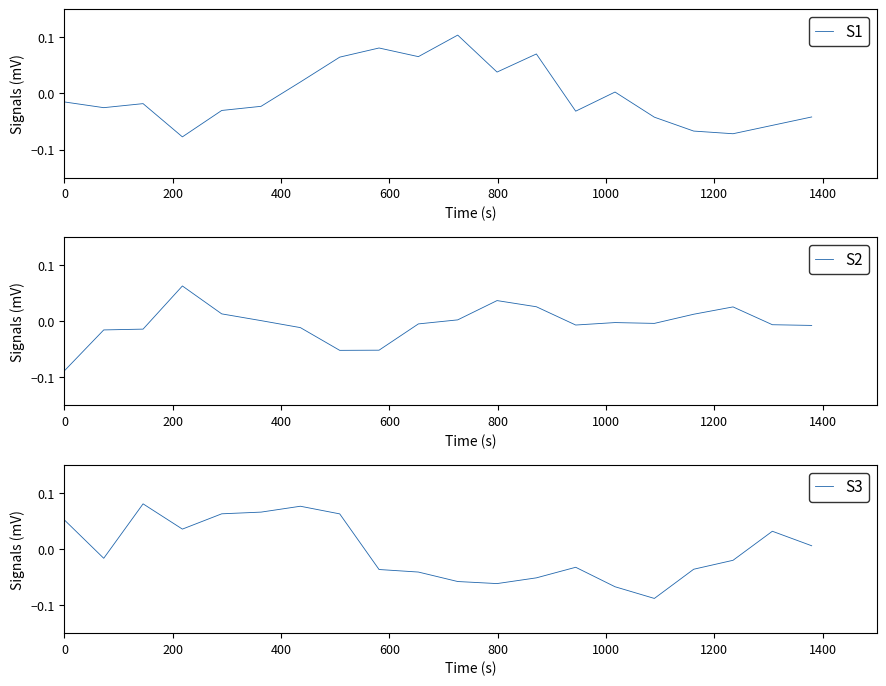

Which category has the highest value across all series?

10